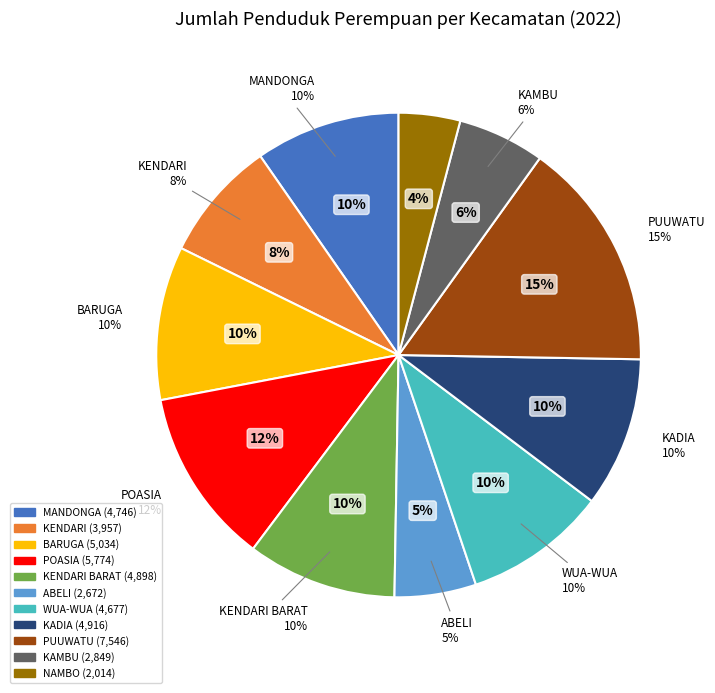

To the nearest percent, what percentage of the pie is KENDARI?

8%